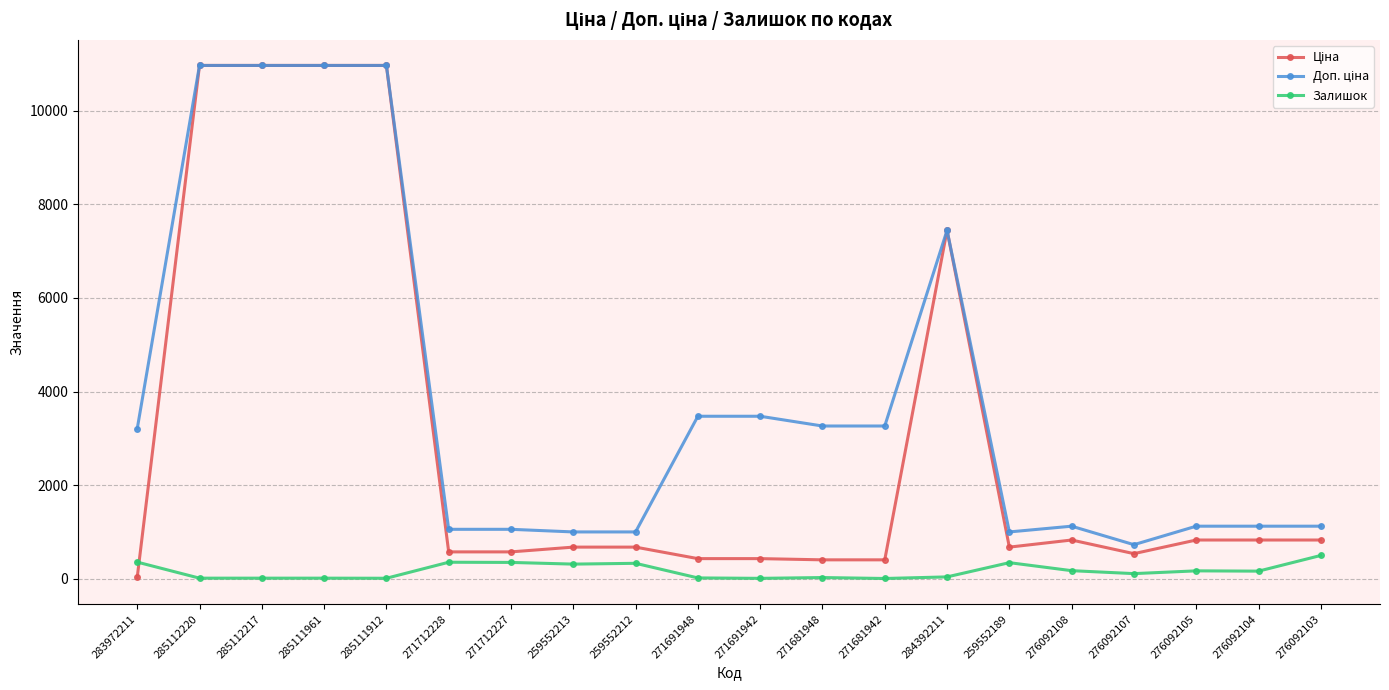

At how many categories does at least one series exceed 9802?

4